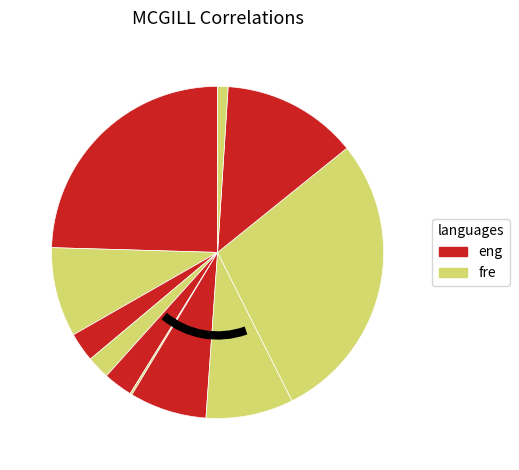

How many segments does this pie chart have?

11